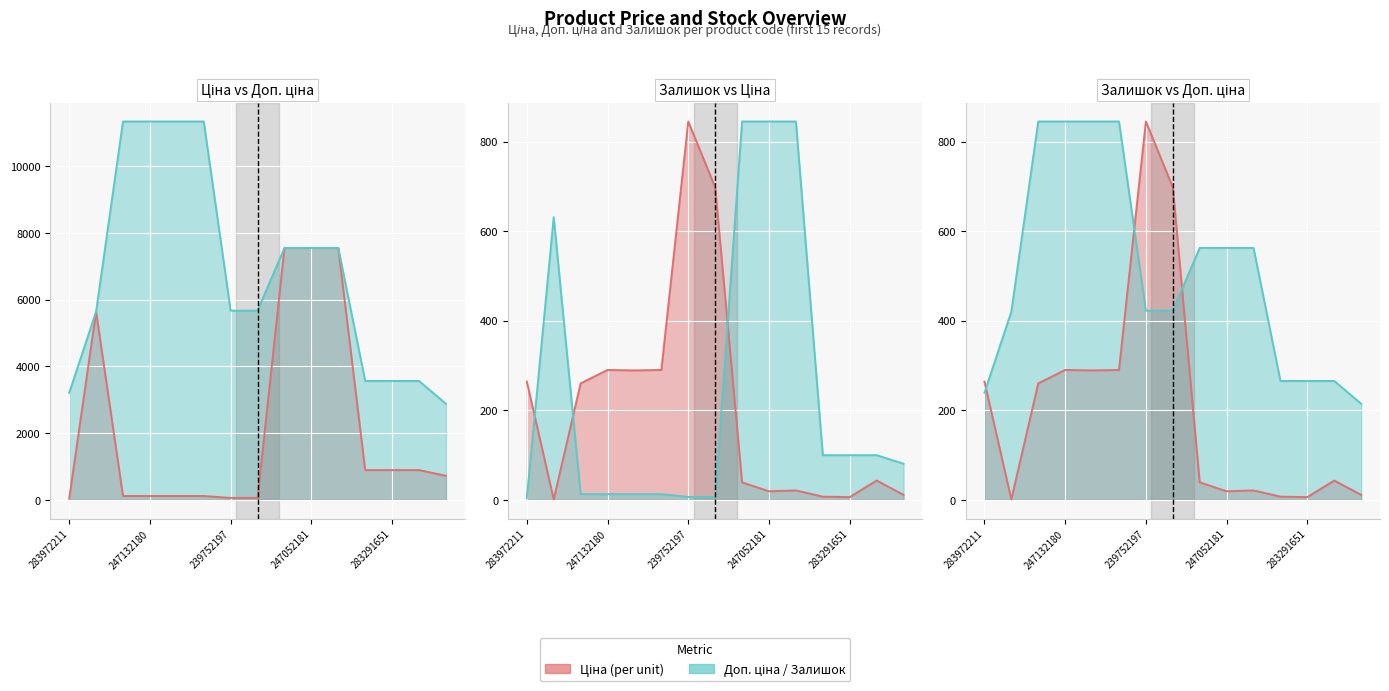

At 283291651, list the series in order from smallest to largest.

Залишок, Ціна, Доп. ціна